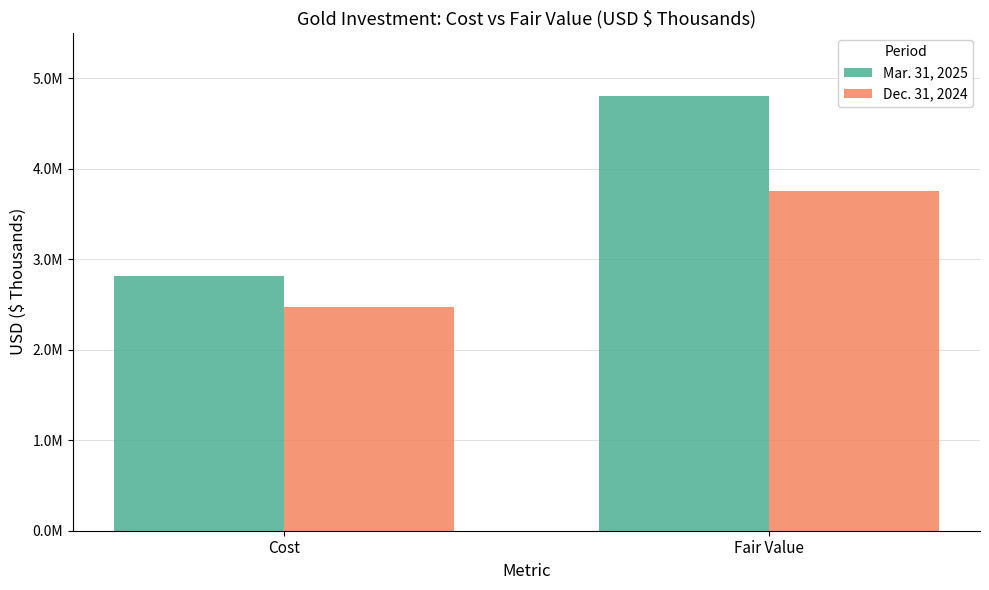

Rank the series at Fair Value from highest to lowest value.

Mar. 31, 2025, Dec. 31, 2024